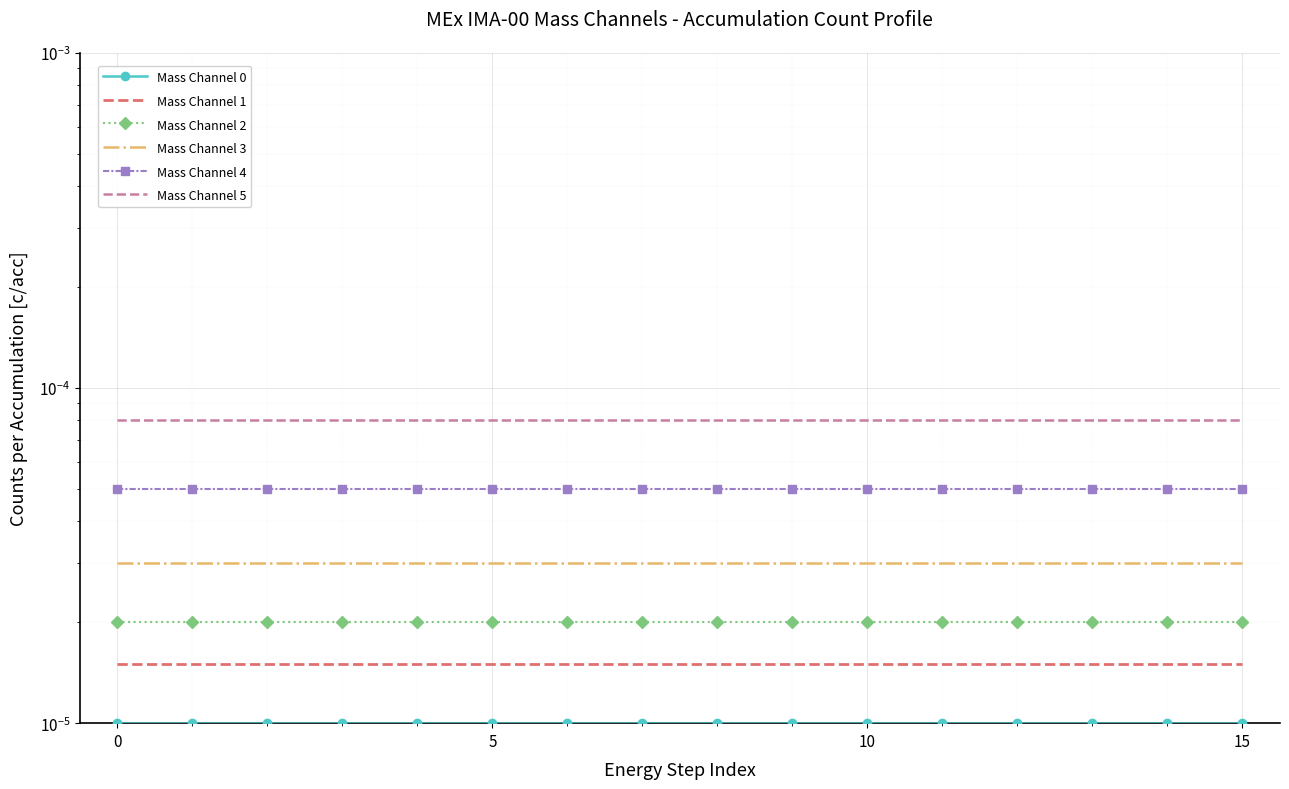

Is the value of Mass Channel 5 at 15 greater than the value of Mass Channel 1 at 13?

Yes